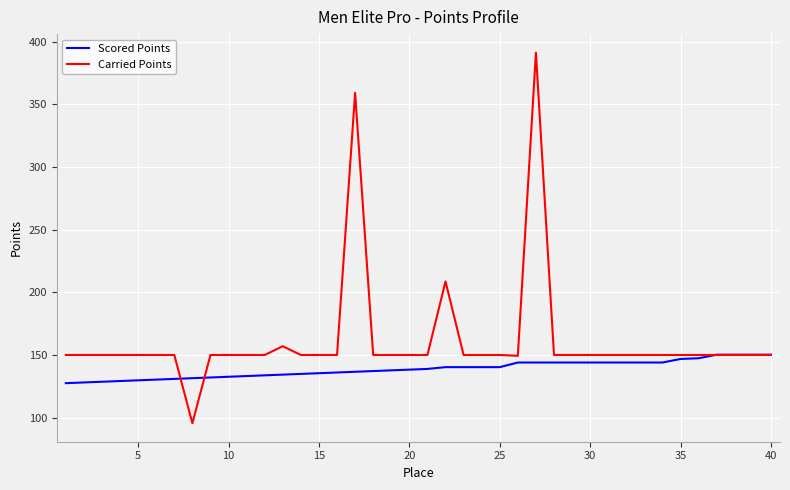

Which series has the largest total across all categories?

Carried Points